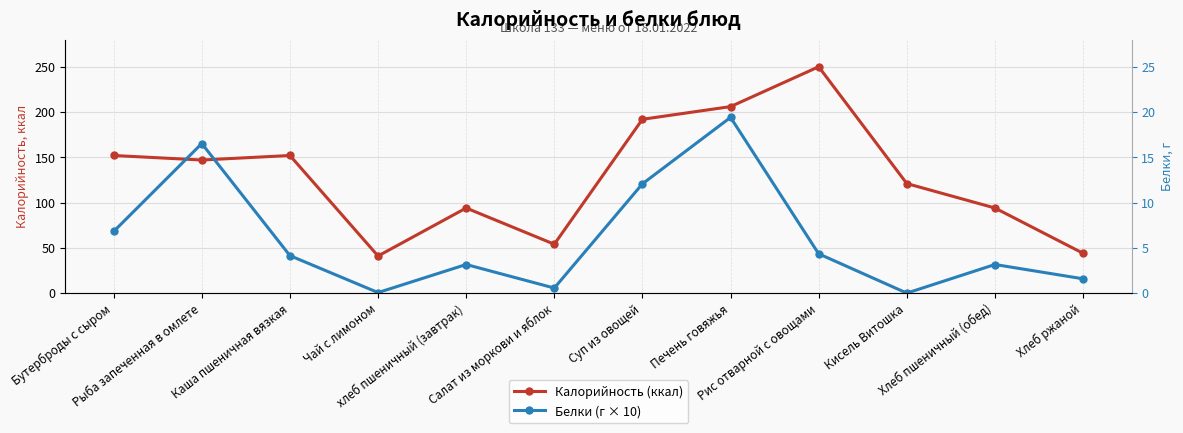

What are all the series names shown in the legend?

Калорийность (ккал), Белки (г × 10)